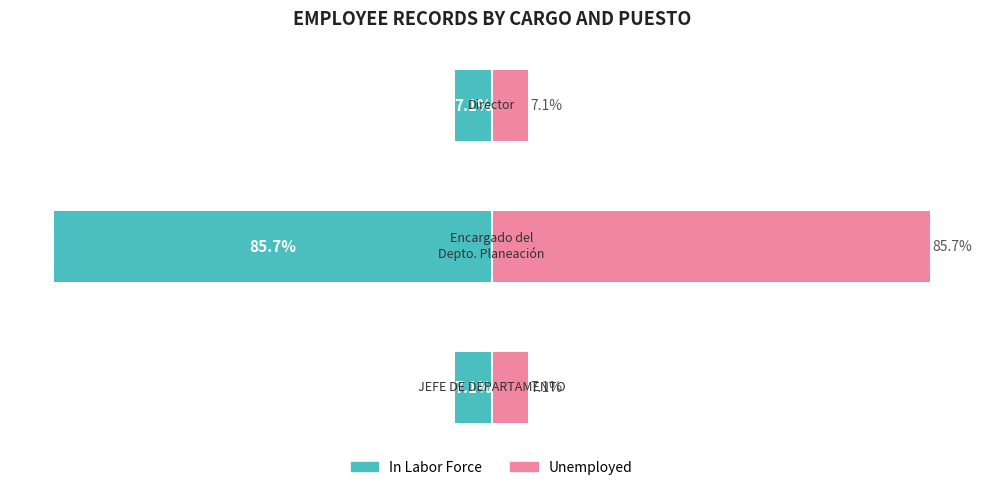

True or false: In Labor Force has a value of -25.6 at 1.

False